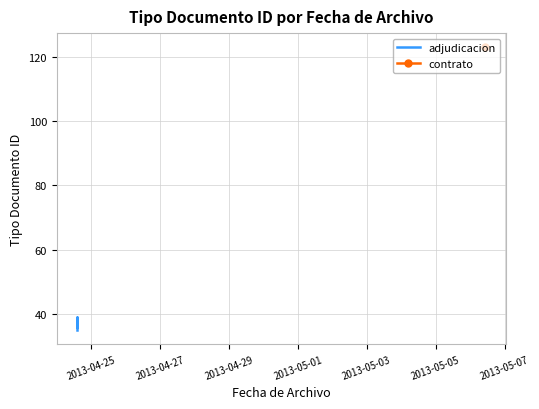

Count the number of categories in the chart.

5